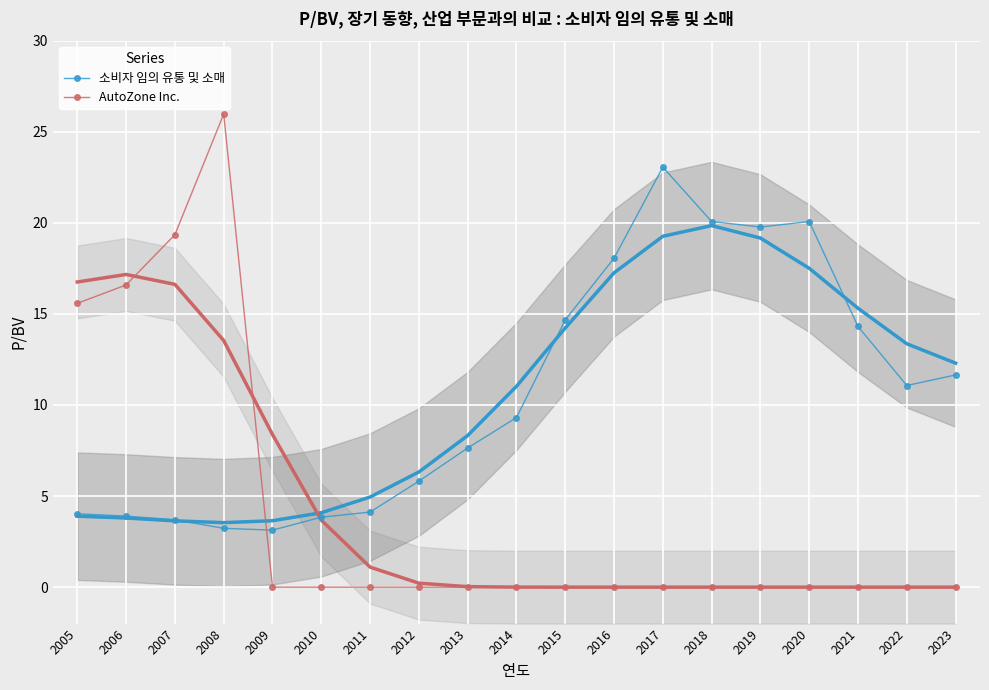

The AutoZone Inc. series shows 0.0 at 2021. True or false?

True